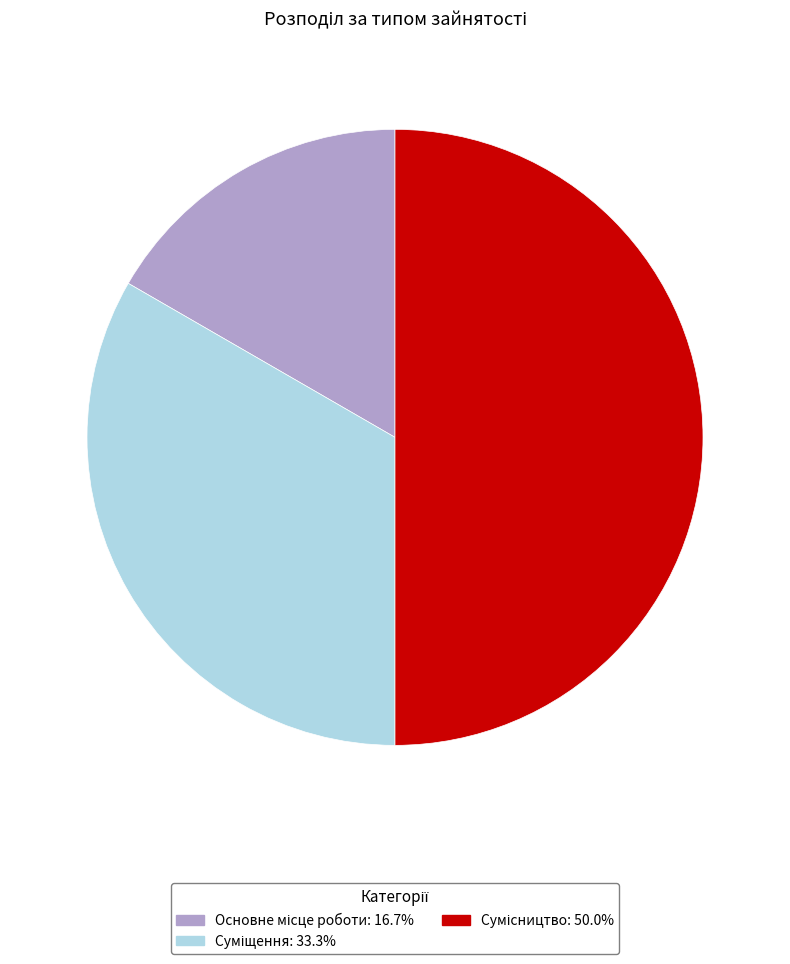

What is the smallest slice in the pie chart?

Основне місце роботи